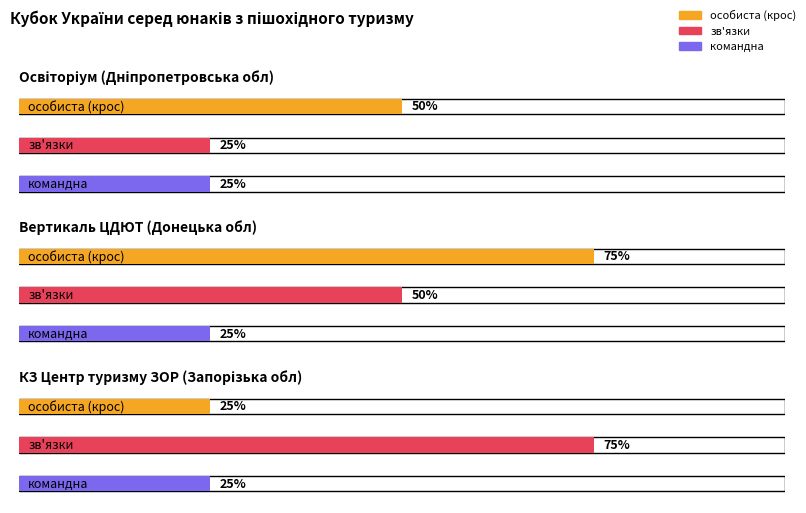

At which category is the sum across all series the highest?

Вертикаль ЦДЮТ (Донецька обл)